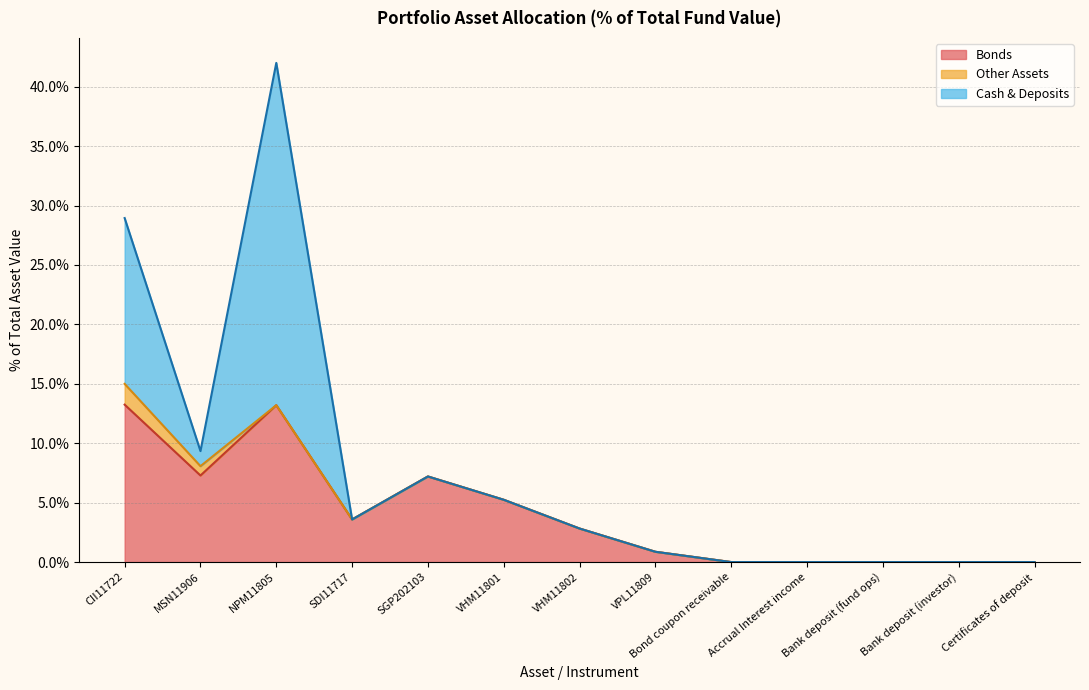

What are all the series names shown in the legend?

Bonds (line), Other Assets (line), Cash & Deposits (line)